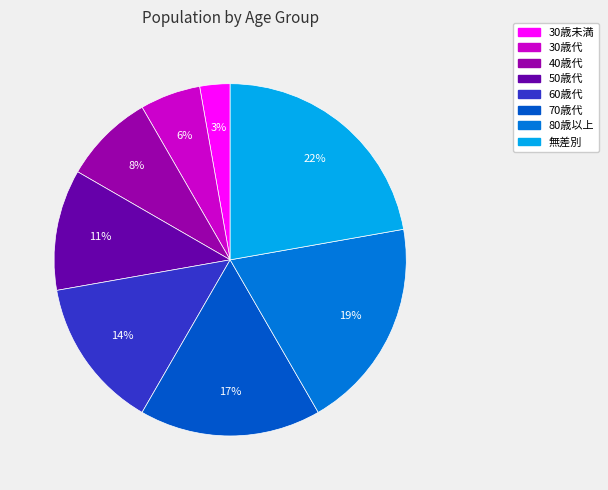

How many segments does this pie chart have?

8